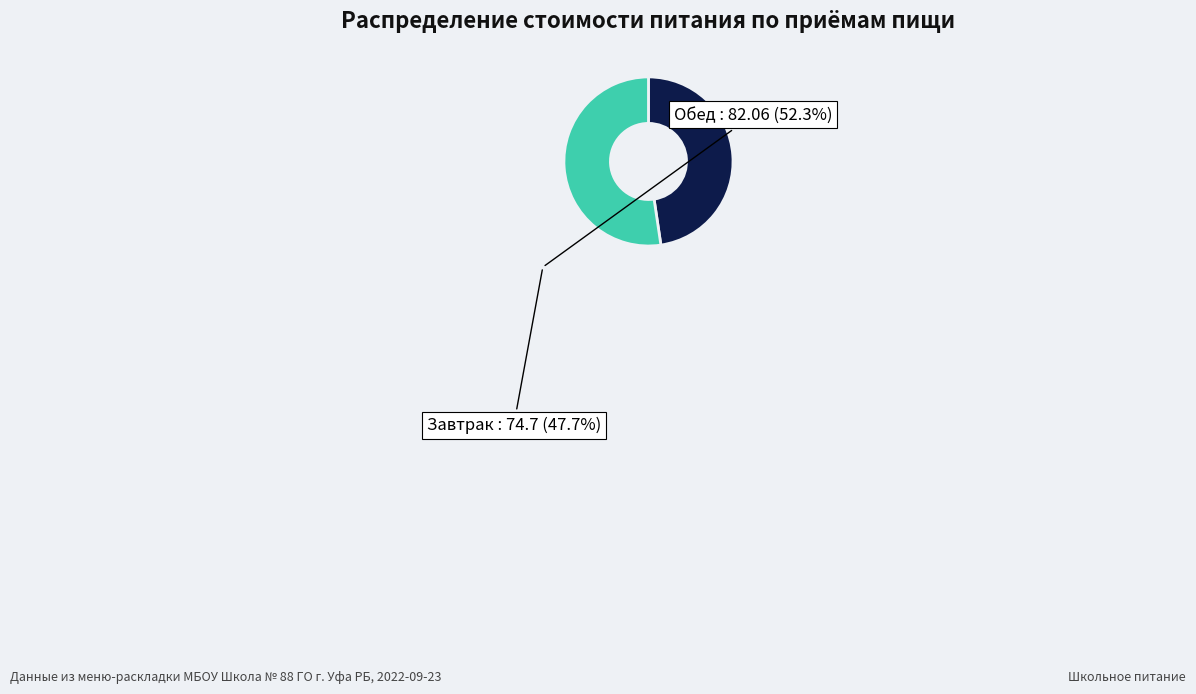

Which slice represents more than half of the pie?

Обед